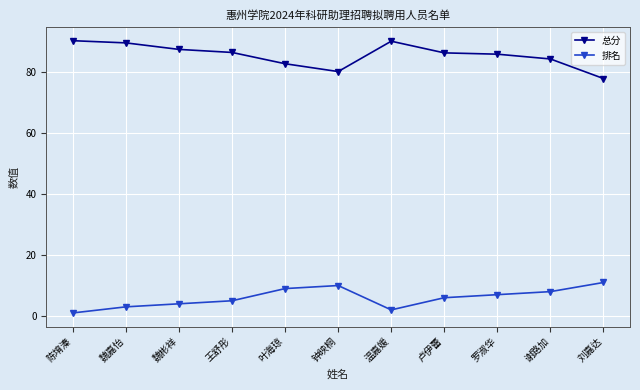

True or false: 排名 has a value of 8.0 at 谢路加.

True